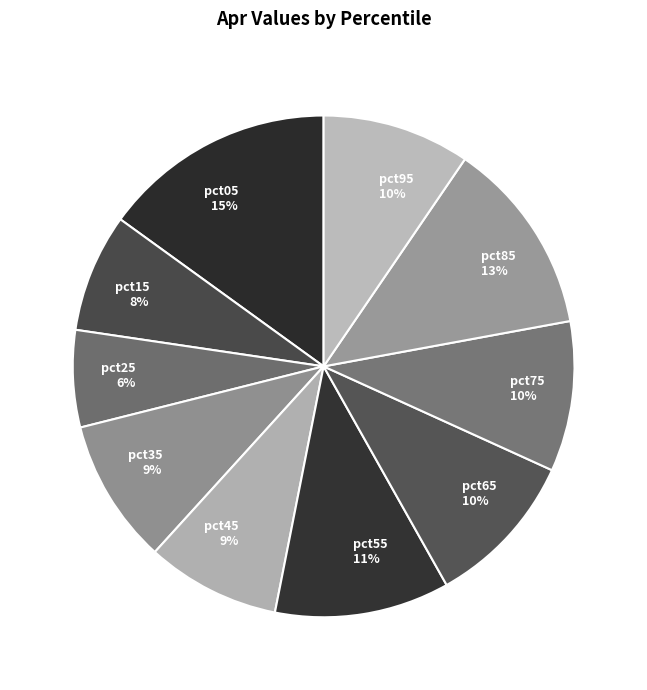

Do pct15 8% and pct45 9% together represent more than half of the pie?

No